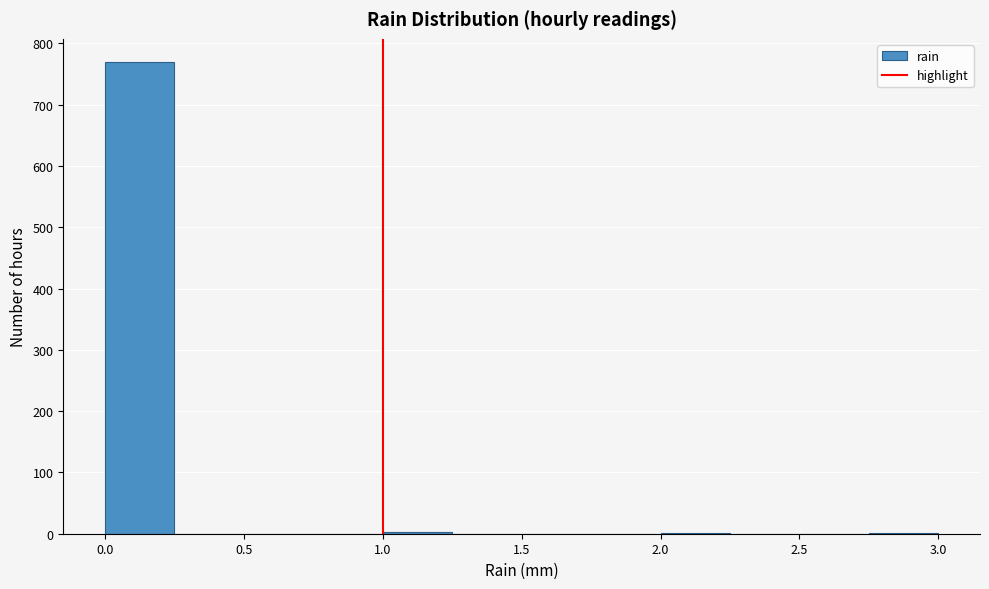

How tall is the bar that spans 0.00 to 0.25 on the x-axis? The values are not printed on the chart, so give them approximately, as read against the axis.

770